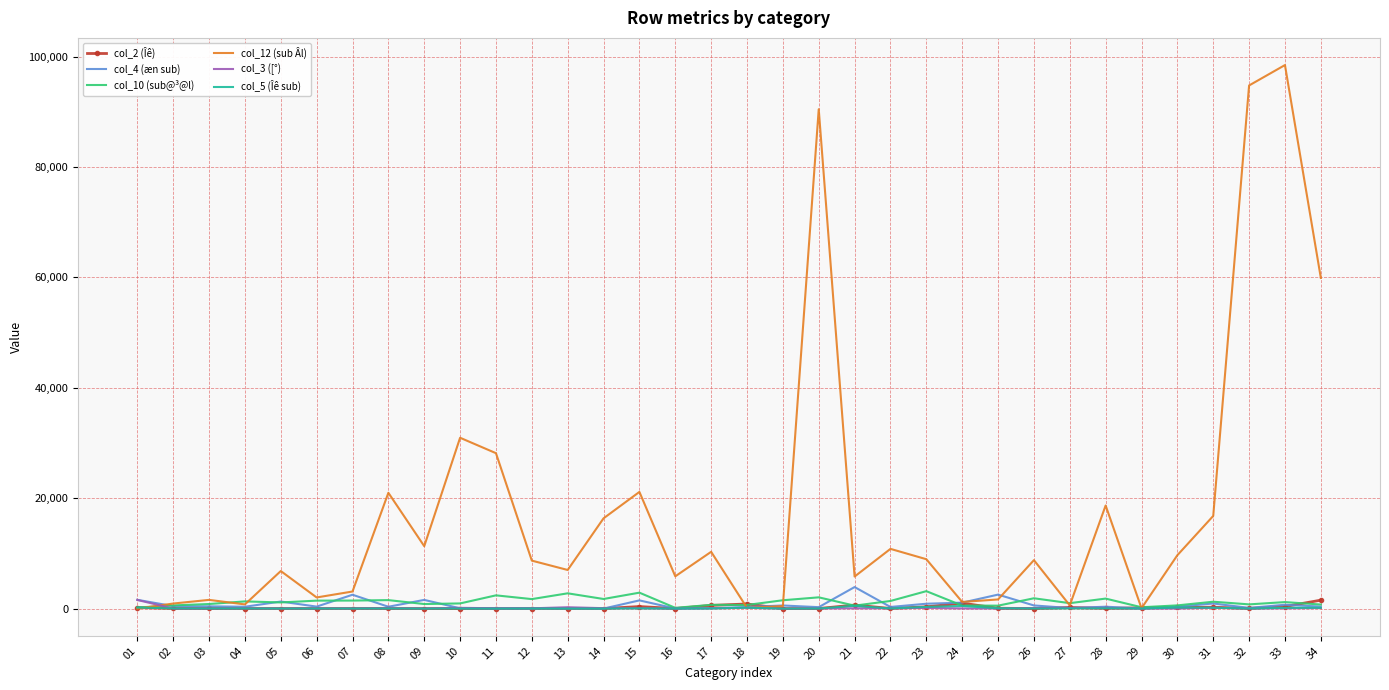

Which series has the largest total across all categories?

col_12 (sub Âl)